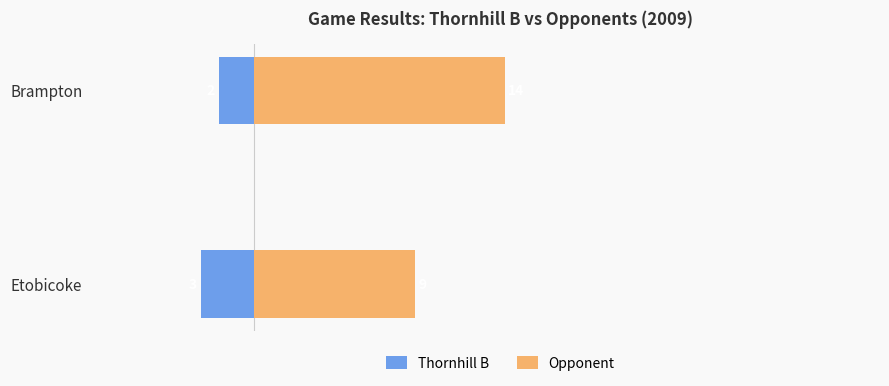

What is the sum of the Opponent values at Etobicoke and Brampton?

23